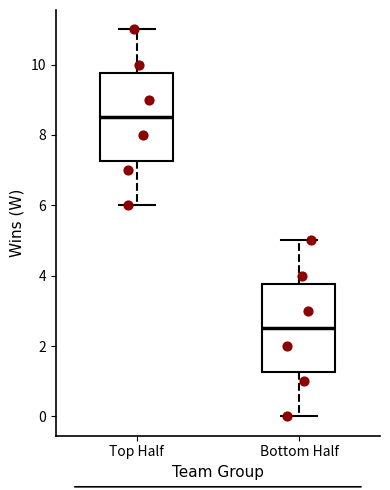

Reading left to right, read every box against the y-axis: the position of its median line, the range the box covers, and the ends of its whiskers. The values are not printed on the chart, so give them approximately, as read against the axis.

Top Half: median 8.6, box 7.2 to 9.8, whiskers 6.0 to 11.0
Bottom Half: median 2.6, box 1.2 to 3.8, whiskers 0.0 to 5.0